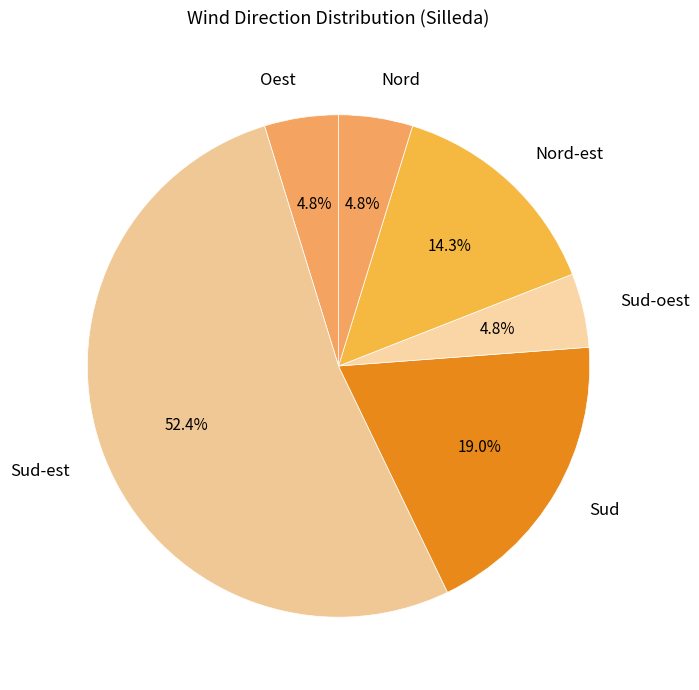

How much of the chart is everything except Sud?

81.0%